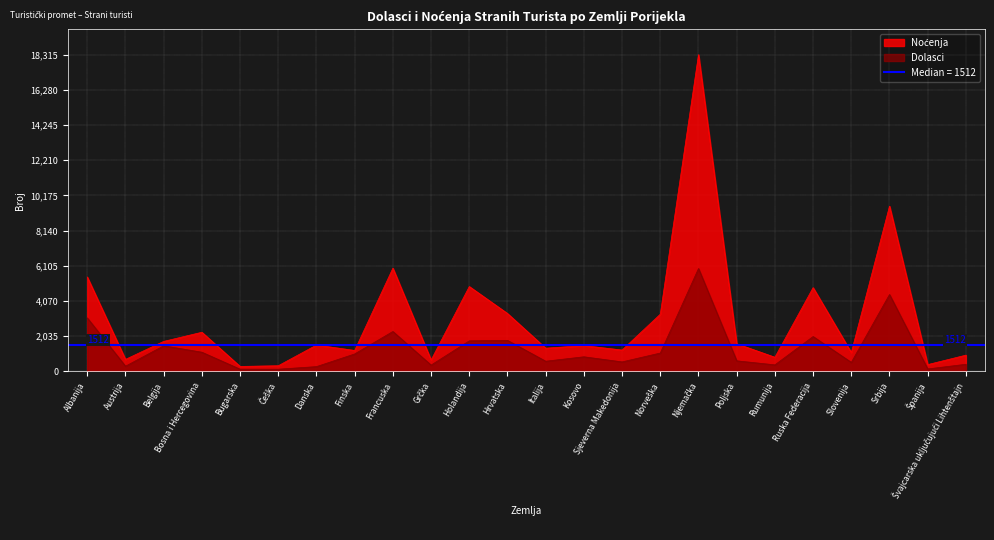

True or false: Dolasci and Noćenja intersect in this chart.

False